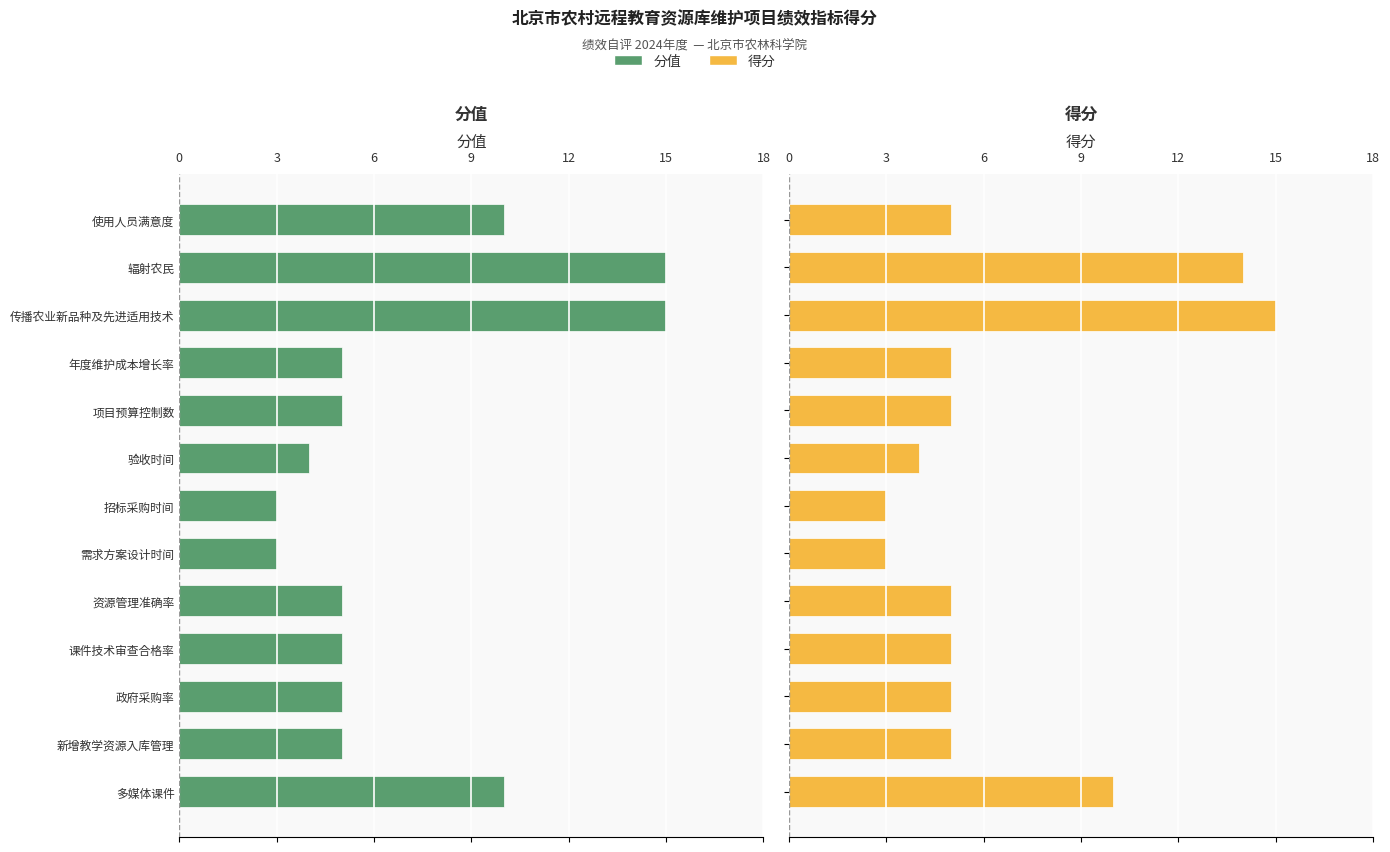

What is the value of the 得分 bar at the 10th from the left?

5